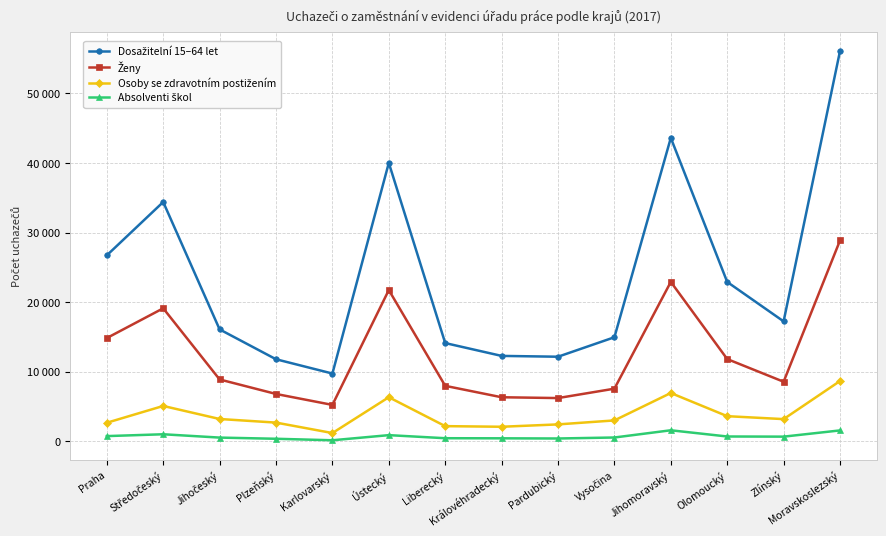

Which category has the highest value across all series?

Moravskoslezský